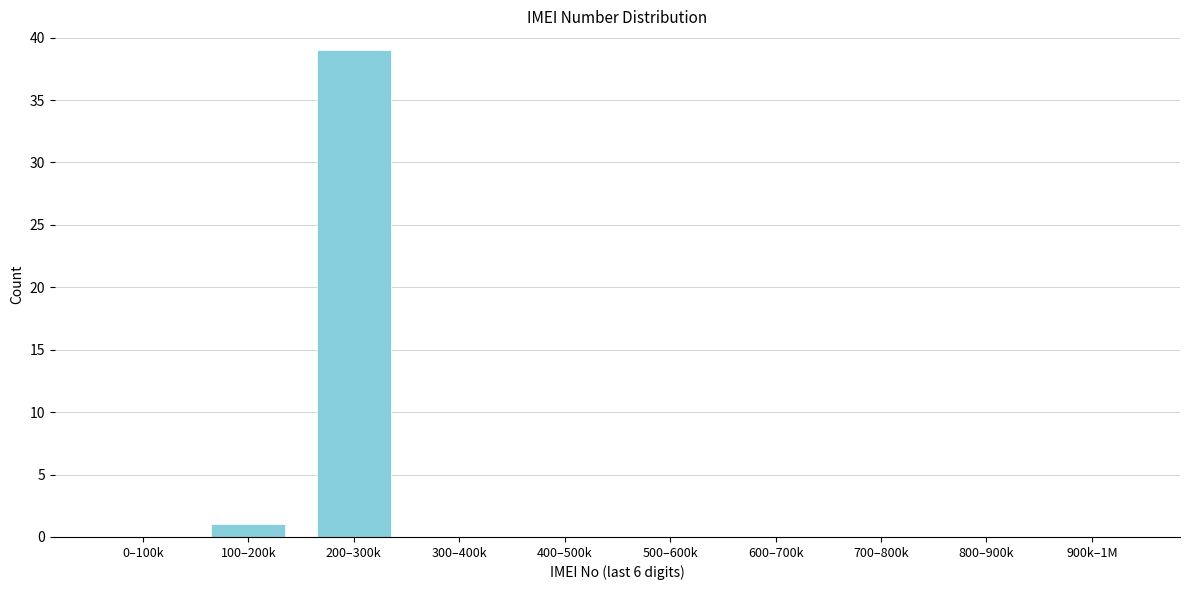

Reading right to left, transcribe all the data shown in this chart.

900k–1M=0	800–900k=0	700–800k=0	600–700k=0	500–600k=0	400–500k=0	300–400k=0	200–300k=39	100–200k=1	0–100k=0